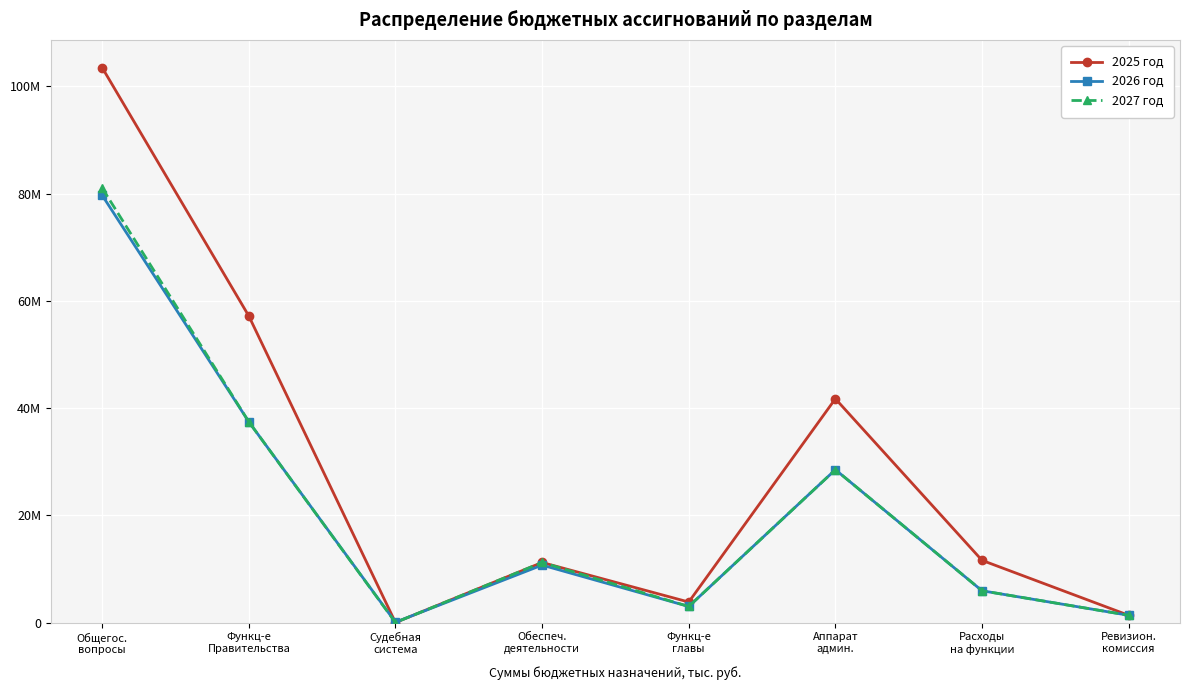

Does the chart have visible grid lines?

Yes